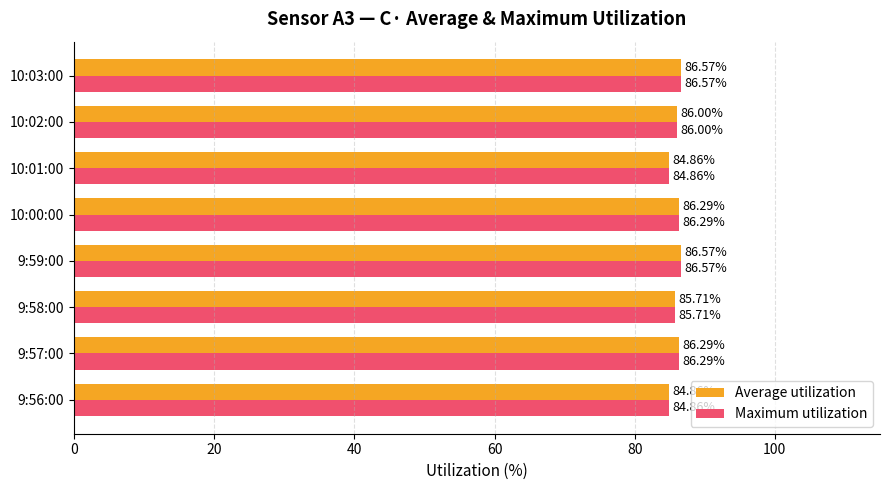

What is the total value across all series at 10:03:00?

173.1